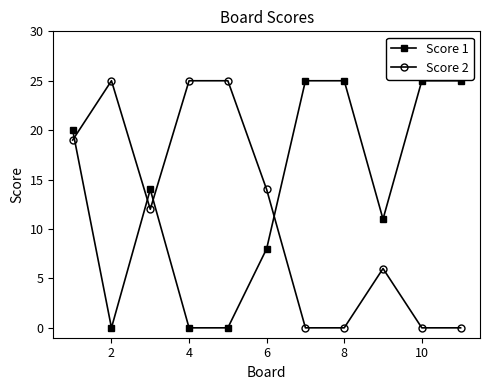

What is the maximum value shown in the chart?

25